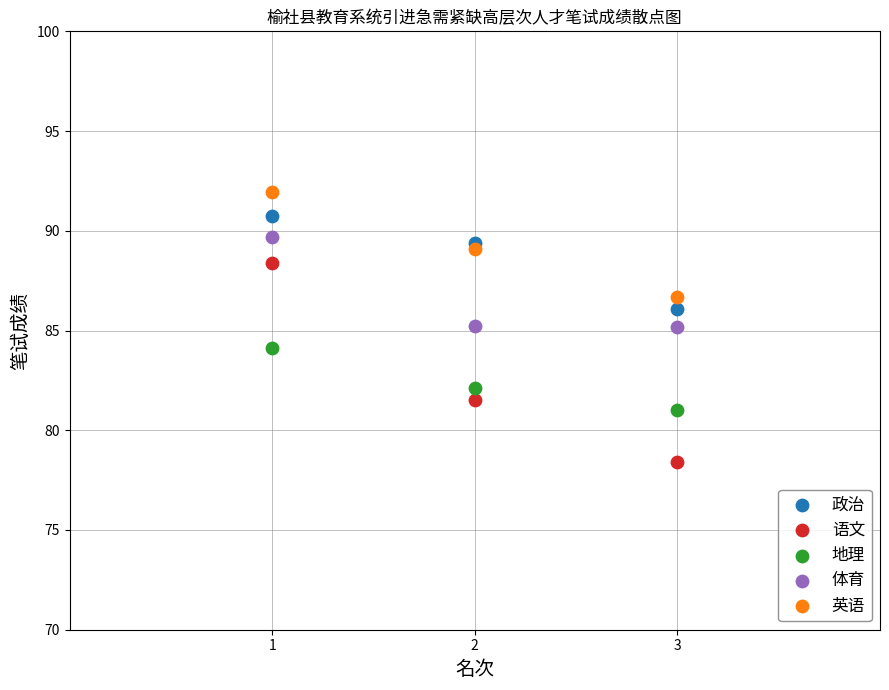

Across all data points, what is the range of Y values (max minus min)?

13.5